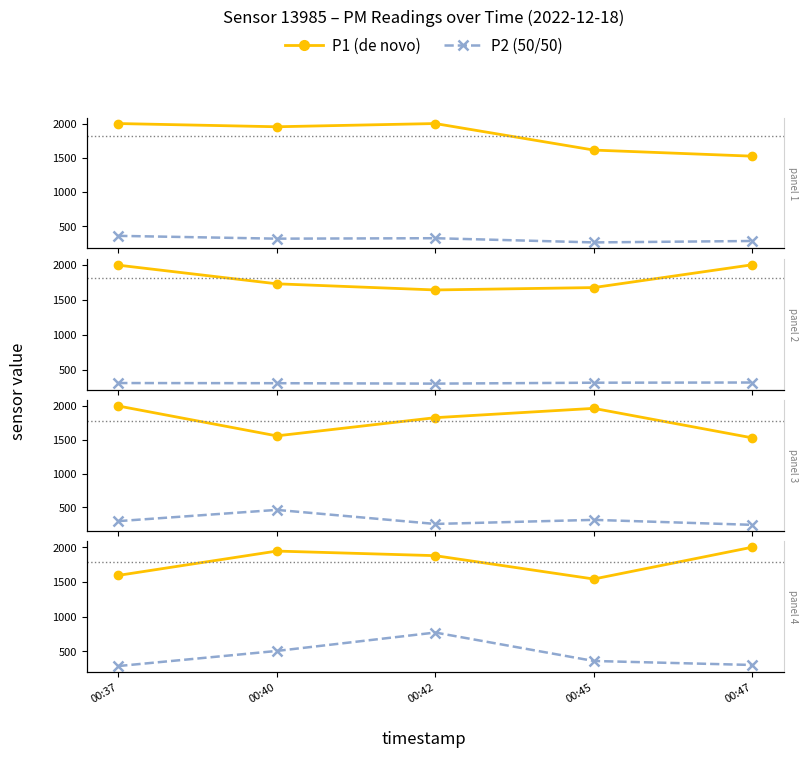

At how many categories does at least one series exceed 771?

5